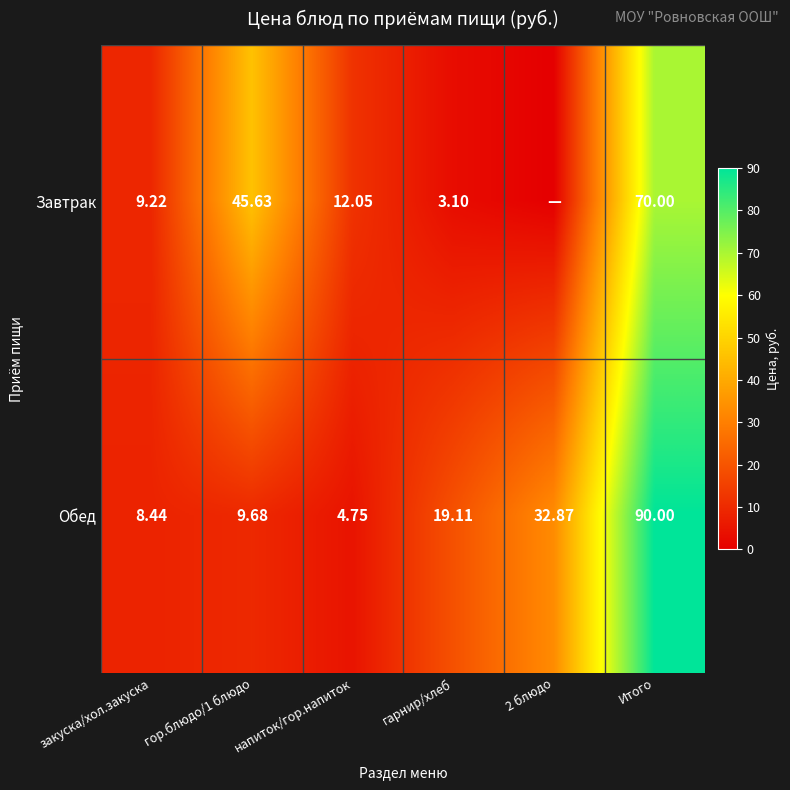

Where does the Обед series first go above 19?

гарнир/хлеб